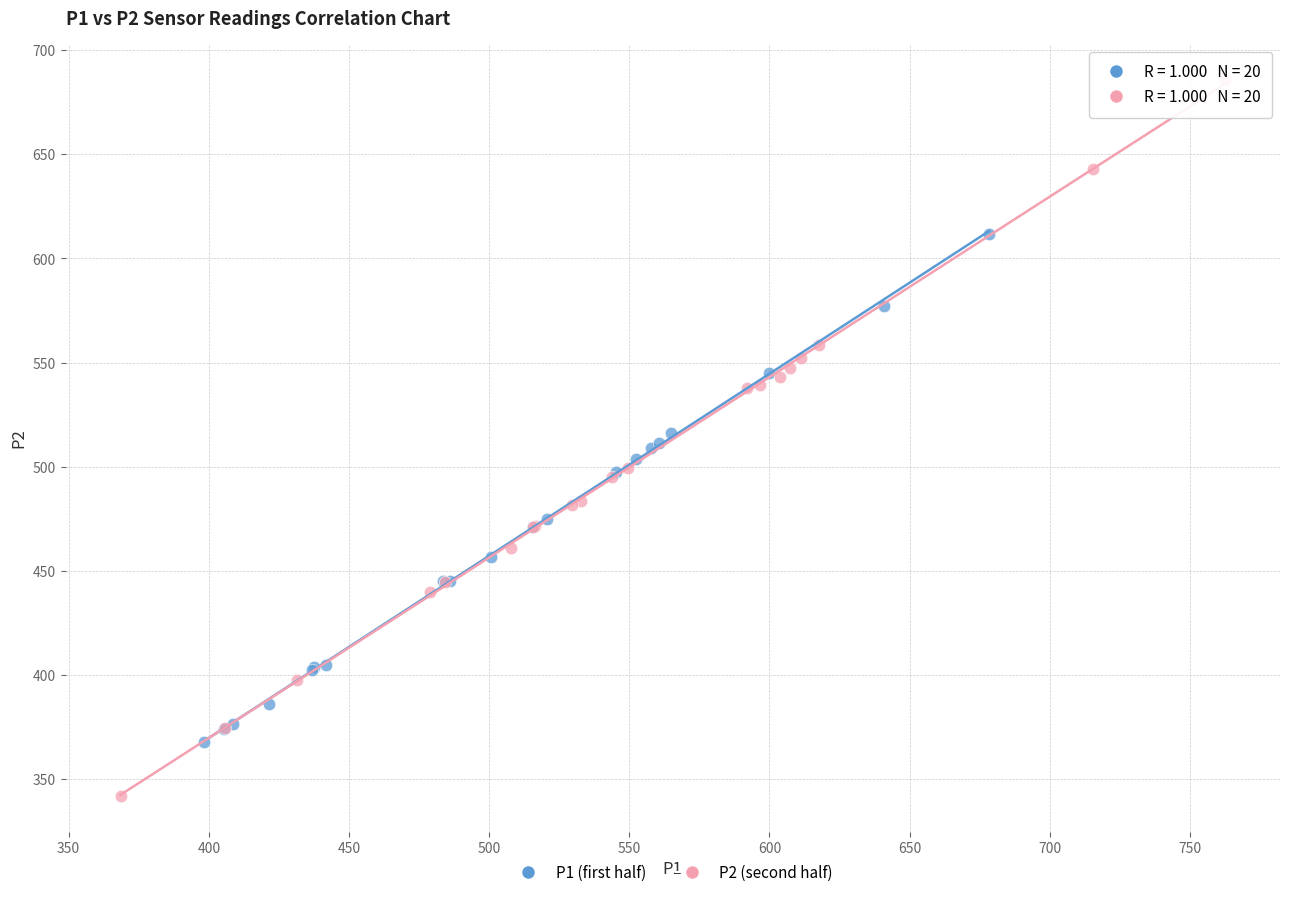

Which series has the largest Y range (max minus min)?

P2 (second half)